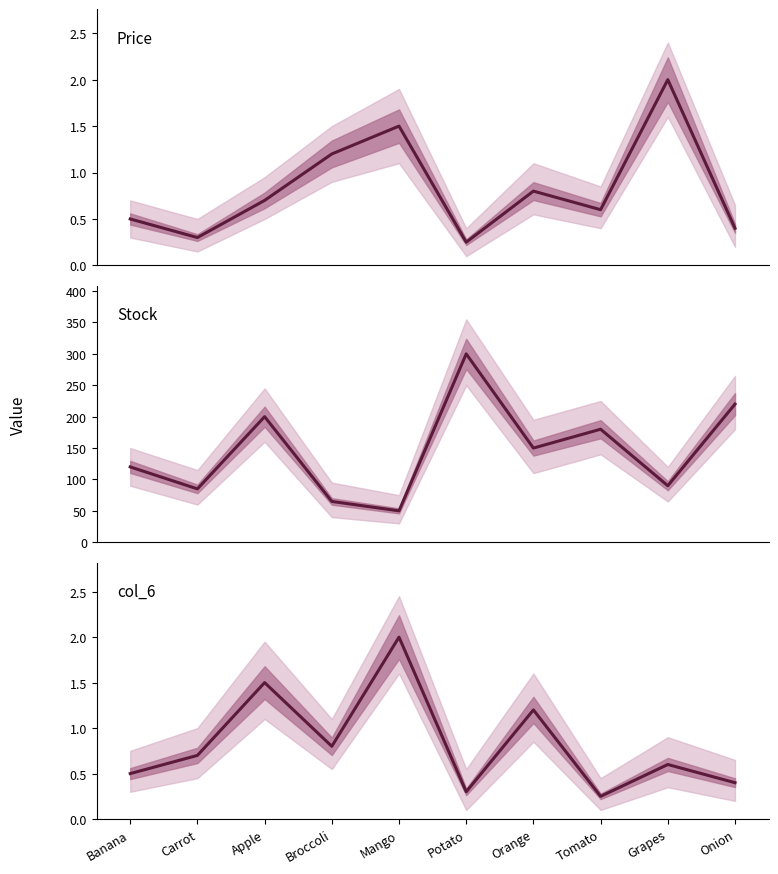

Which series has the largest total across all categories?

Stock